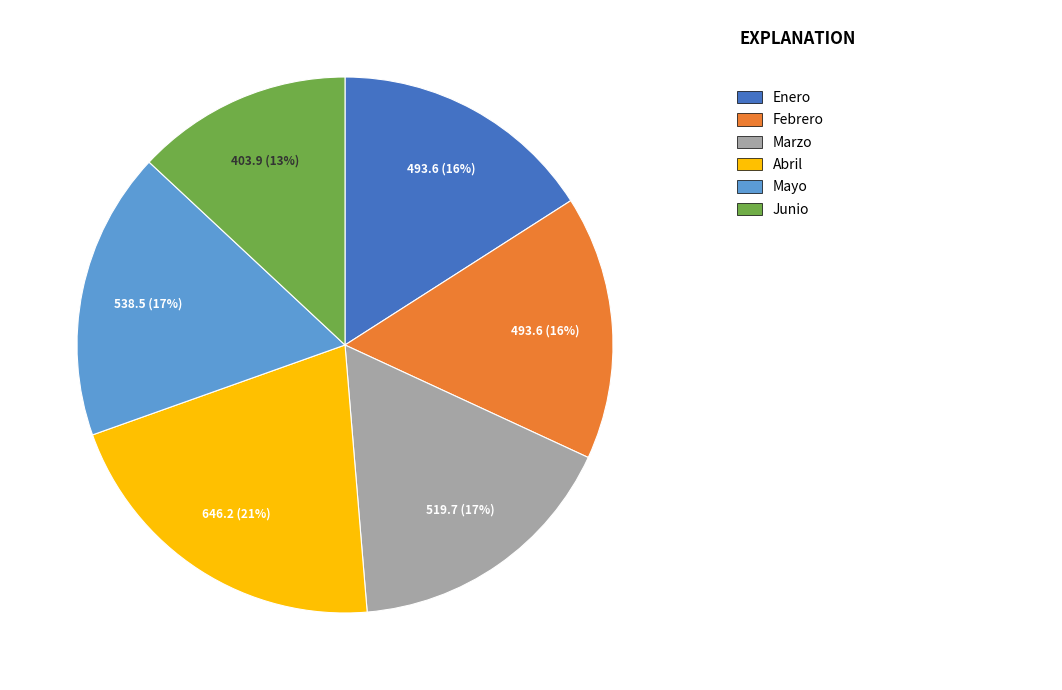

To the nearest percent, what is the average slice percentage?

17%